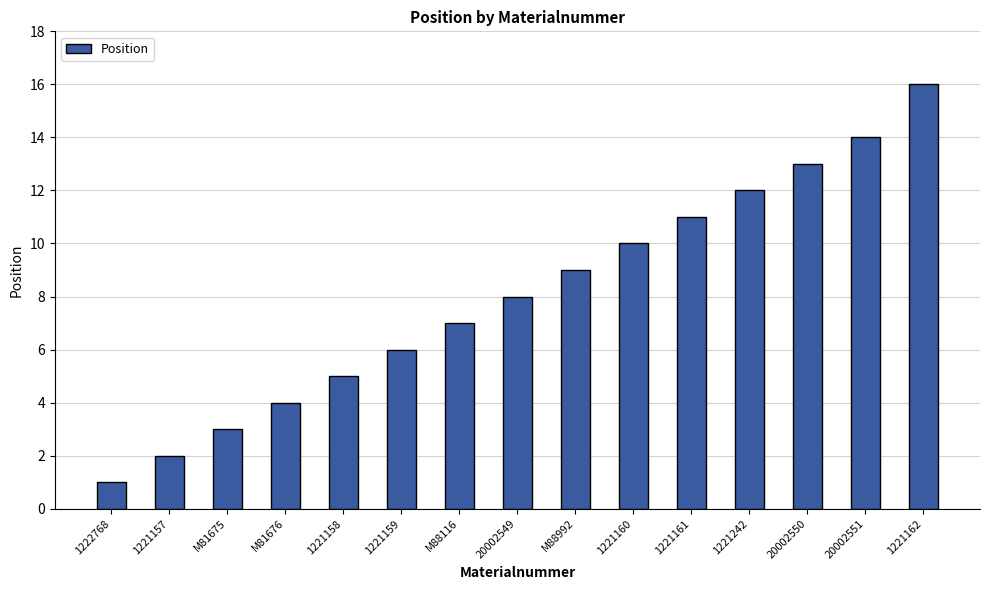

Reading right to left, extract all data points from this chart.

1221162=16	20002551=14	20002550=13	1221242=12	1221161=11	1221160=10	M88992=9	20002549=8	M88116=7	1221159=6	1221158=5	M81676=4	M81675=3	1221157=2	1222768=1